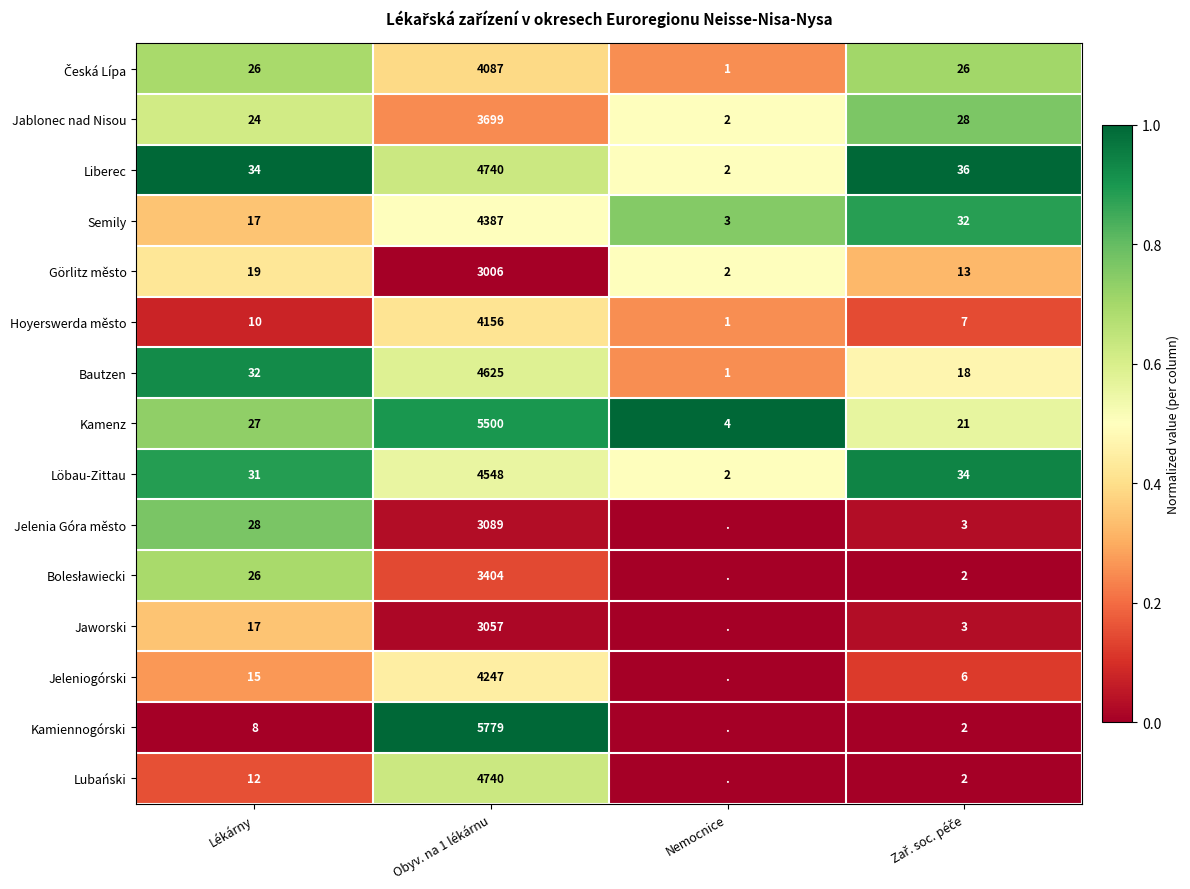

What is the total value across all series at Lékárny?

326